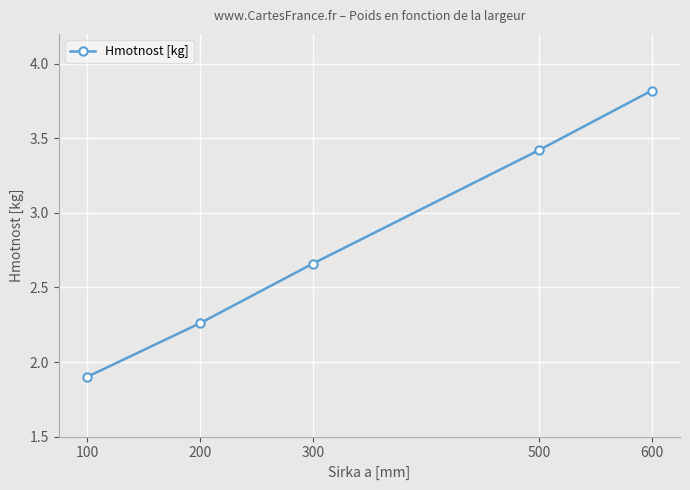

What is the average value?

2.8